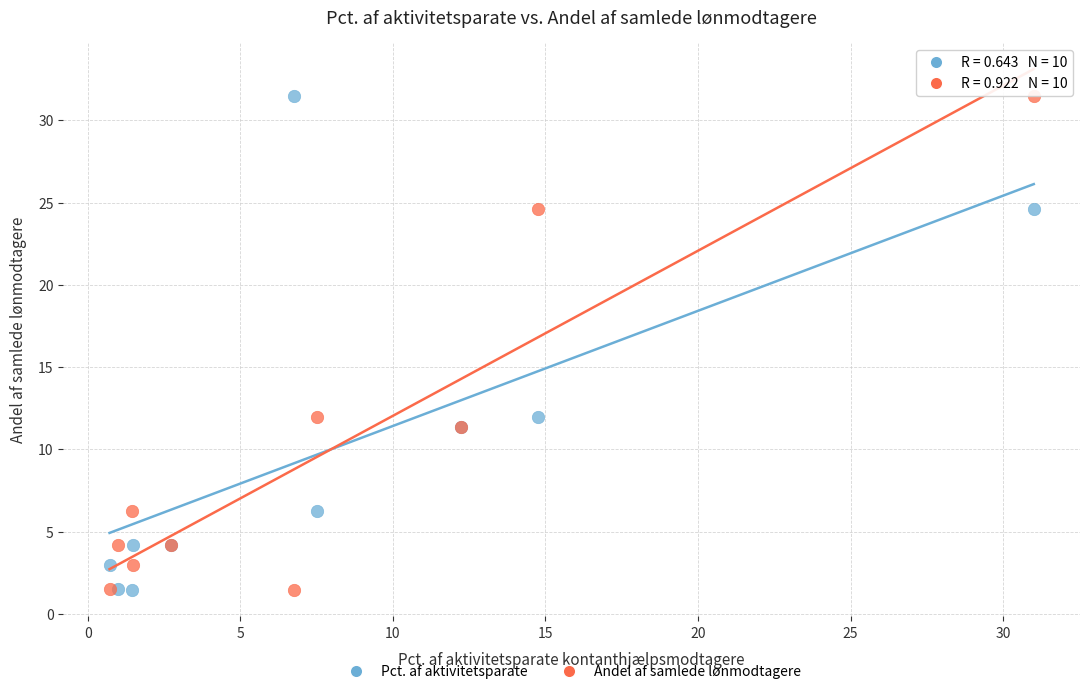

What are all the series names shown in the legend?

Pct. af aktivitetsparate, Andel af samlede lønmodtagere